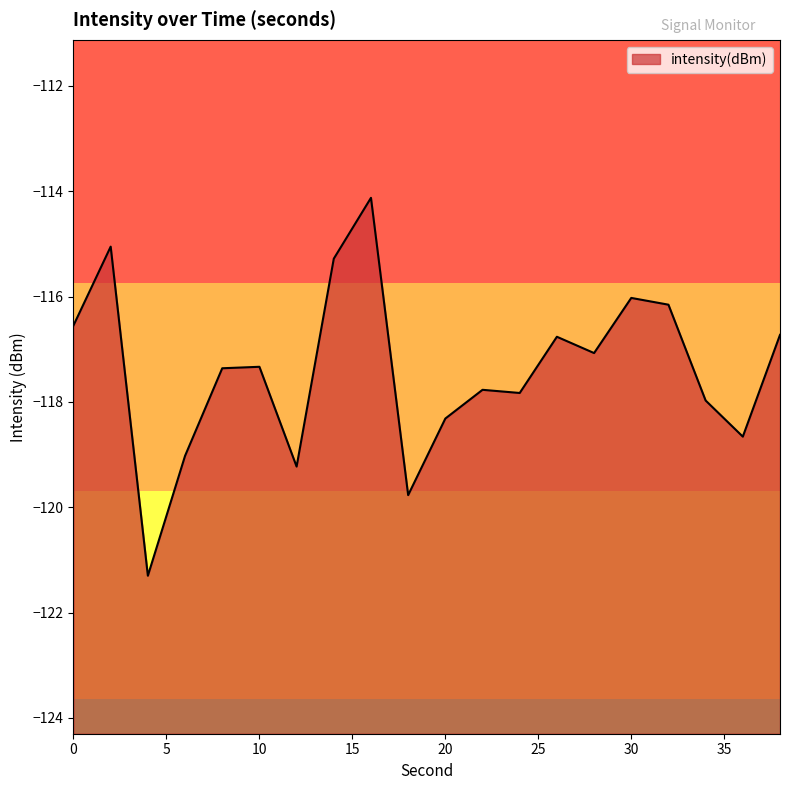

What is the sum of the values at 32 and 34?

-234.1